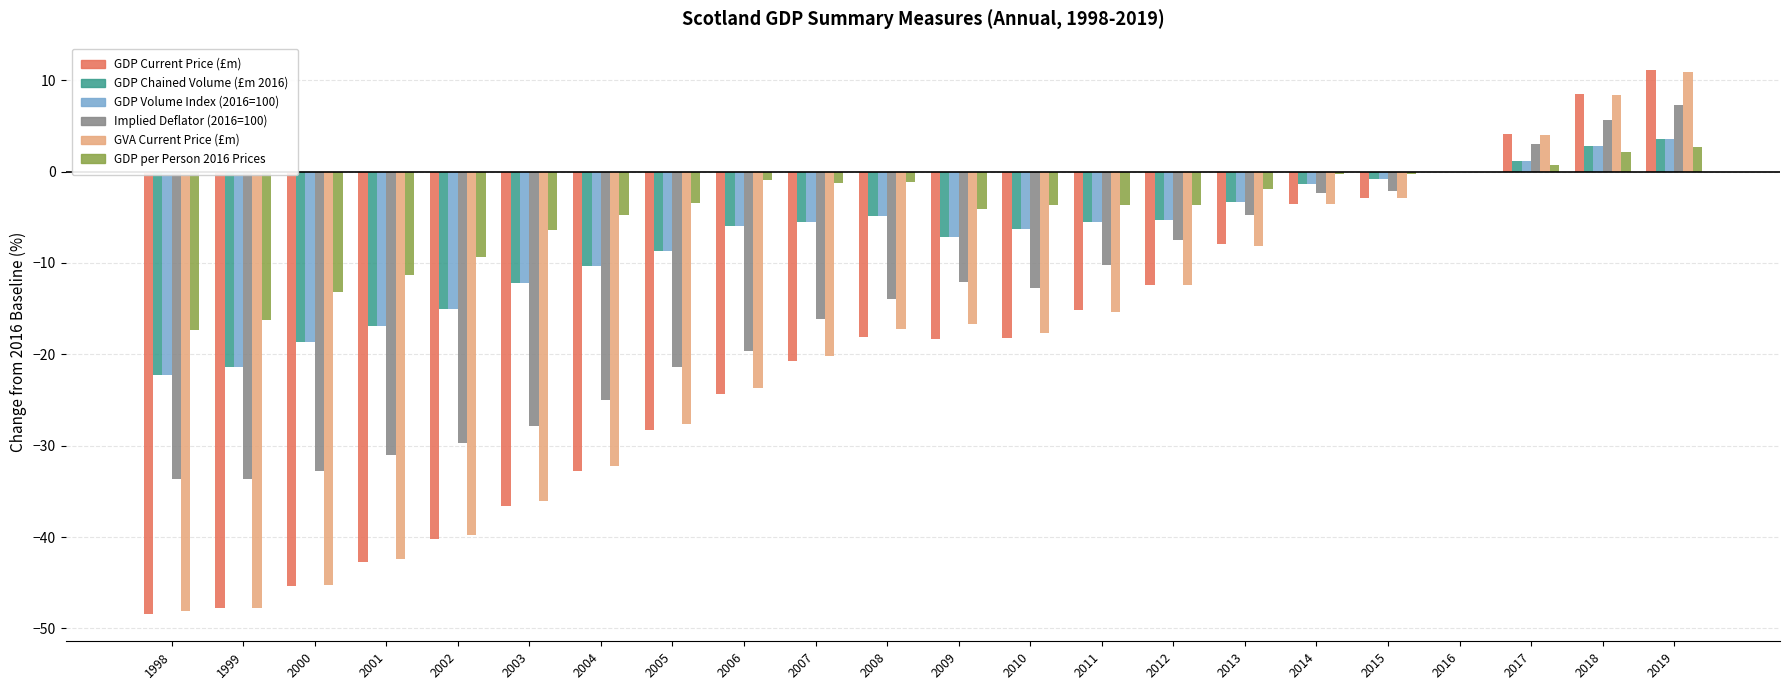

What is the sum of all GDP per Person 2016 Prices values?

-97.3